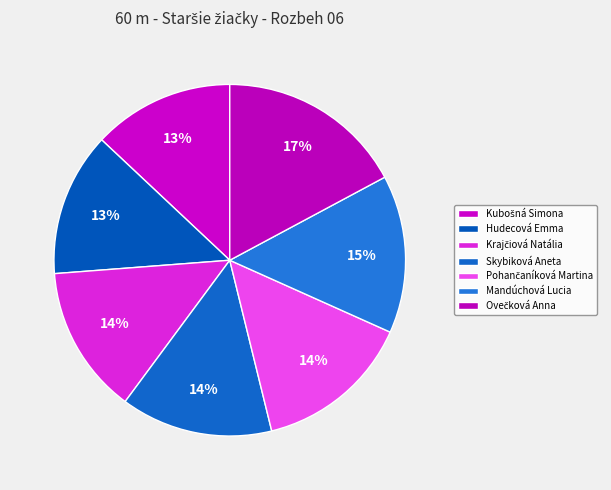

Which slice is the largest?

Ovečková Anna